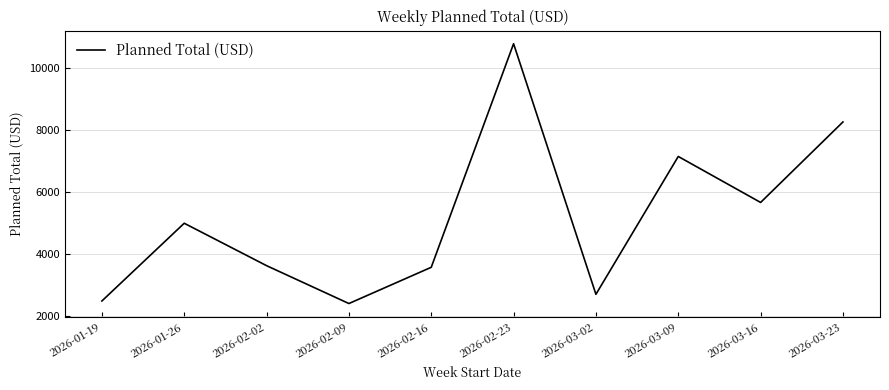

What is the minimum value shown in the chart?

2415.4